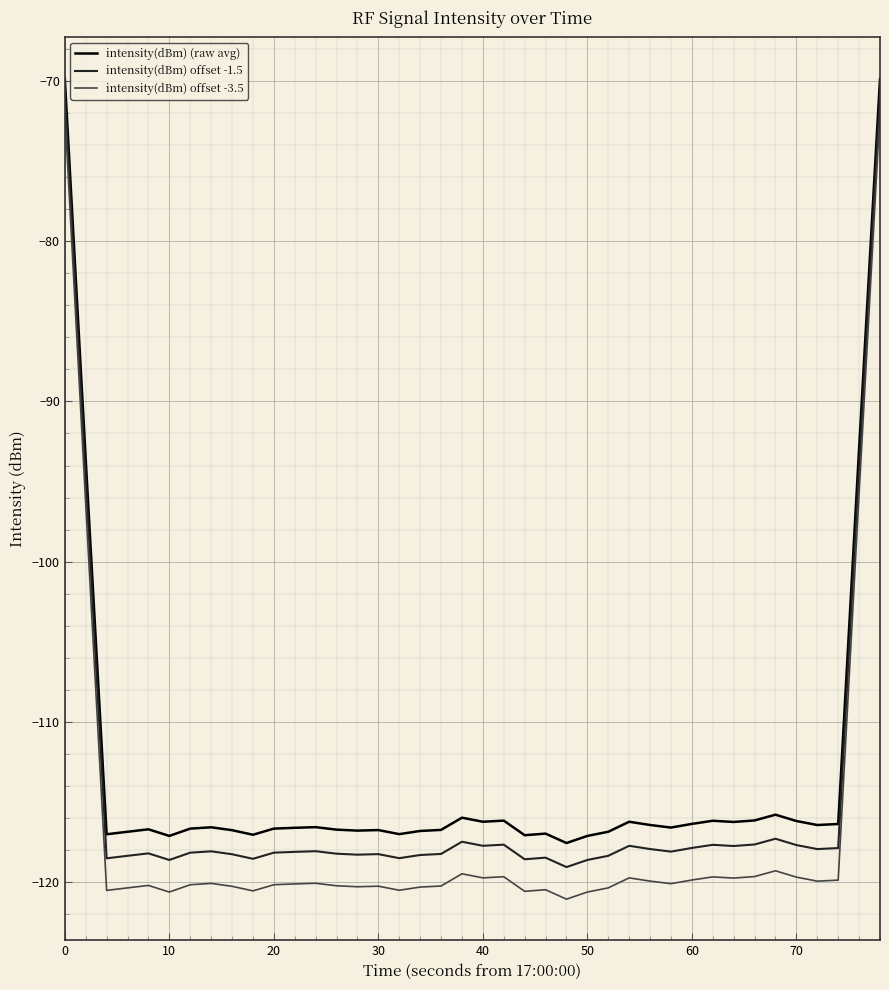

Which series has the largest range (max minus min)?

intensity(dBm) offset -3.5